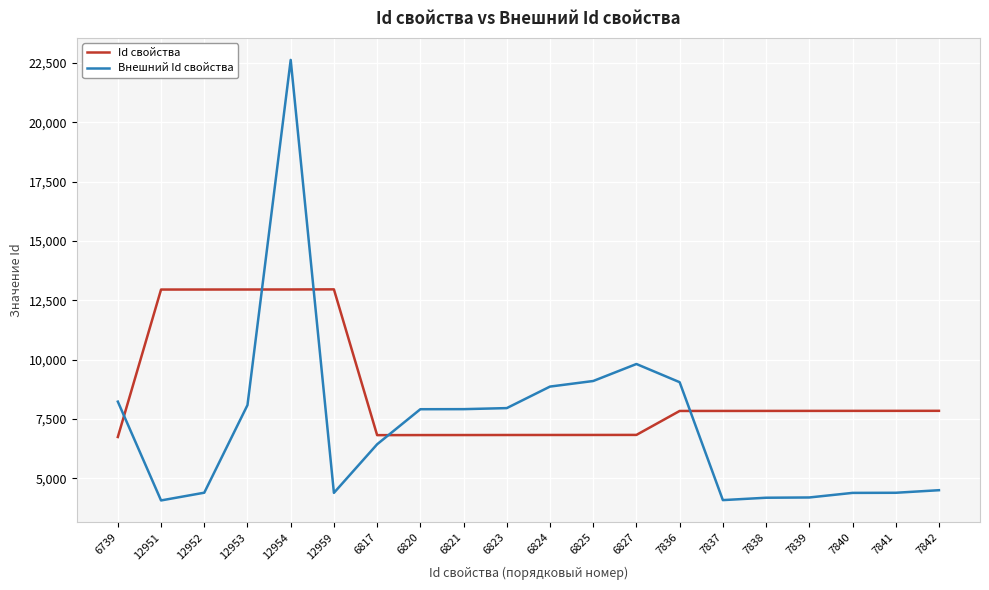

How many lines are shown in the chart?

2